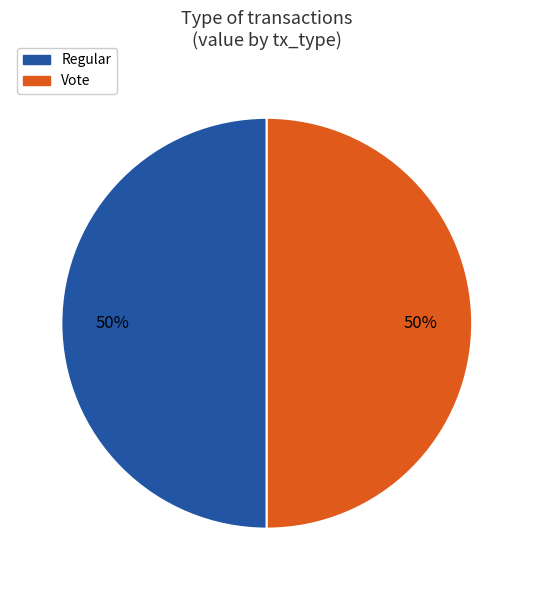

How many segments does this pie chart have?

2